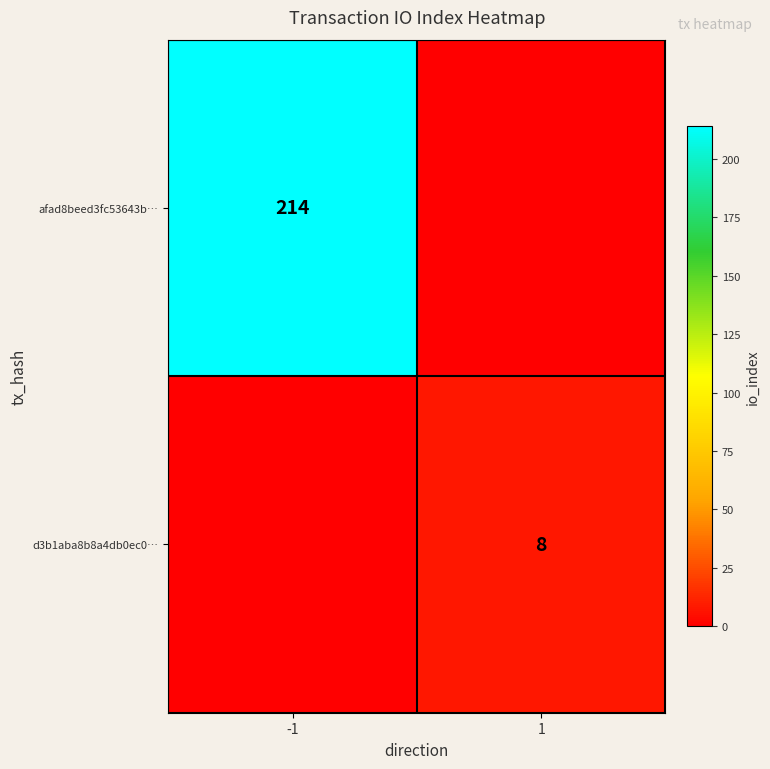

True or false: afad8beed3fc53643b… has a value of 214 at -1.

True